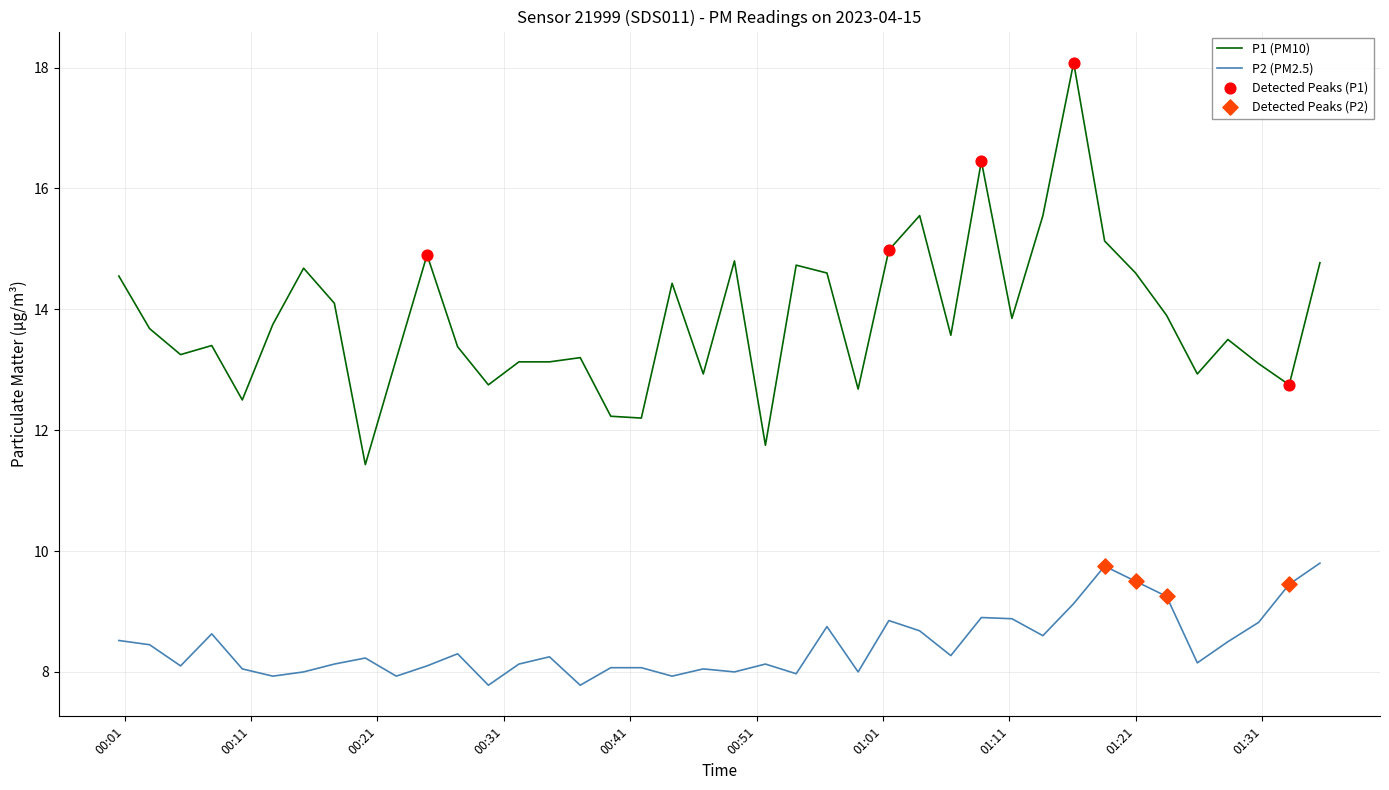

Which series has the largest range (max minus min)?

P1 (PM10)